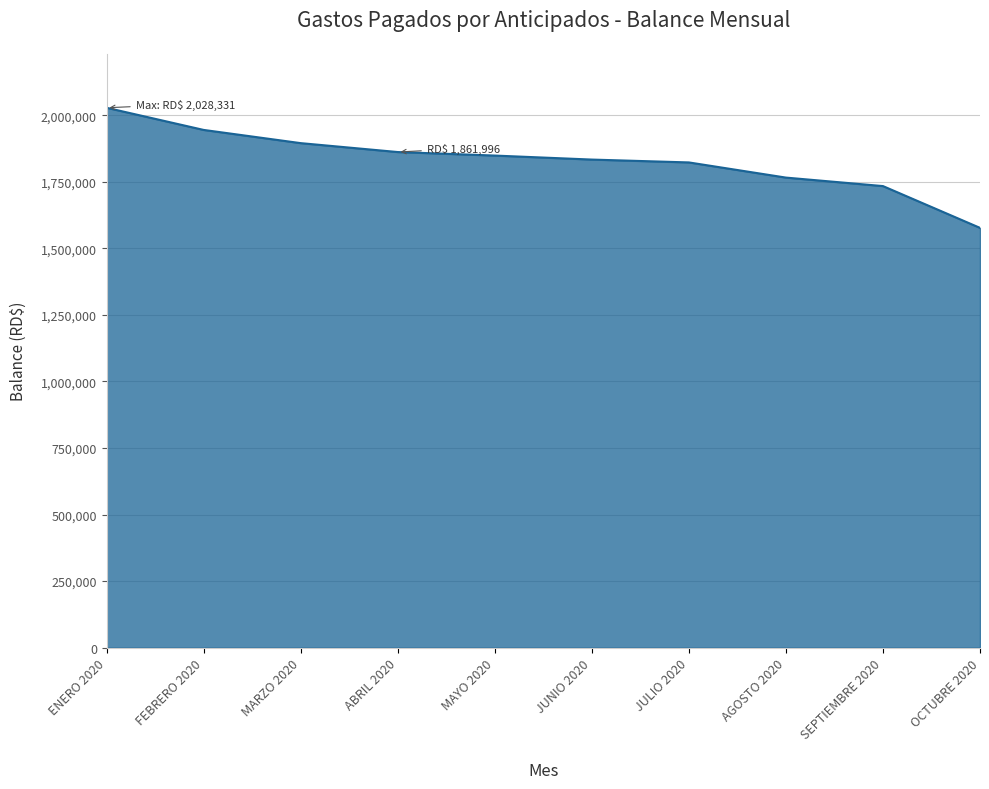

Between JULIO 2020 and FEBRERO 2020, which is larger?

FEBRERO 2020